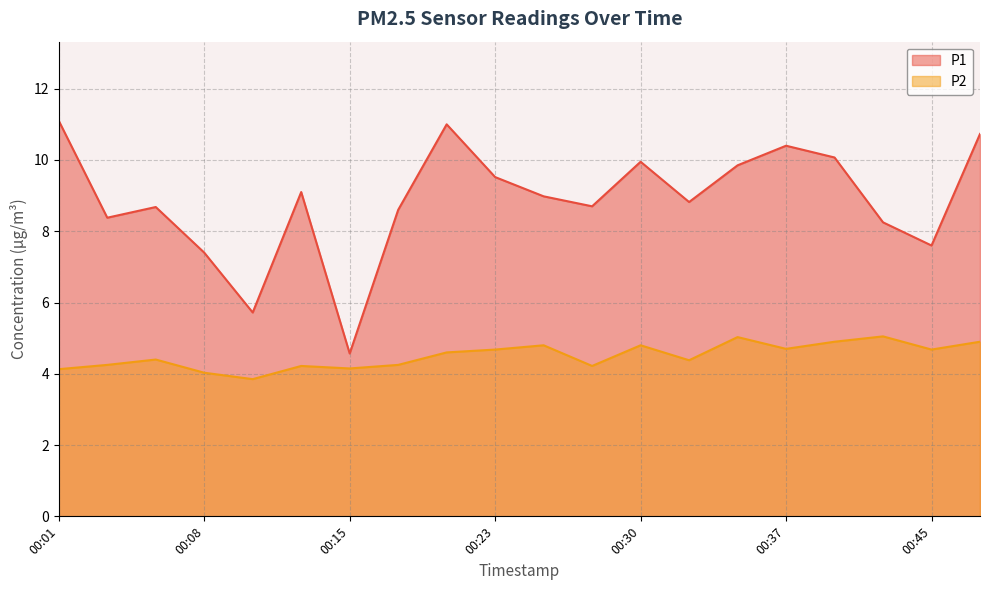

Reading left to right, what are all the values shown in this chart?

P1: 00:01=11.1	00:03=8.4	00:06=8.7	00:08=7.4	00:11=5.7	00:13=9.1	00:15=4.6	00:18=8.6	00:20=11.0	00:23=9.5	00:25=9.0	00:28=8.7	00:30=9.9	00:32=8.8	00:35=9.8	00:37=10.4	00:40=10.1	00:42=8.2	00:45=7.6	00:48=10.7
P2: 00:01=4.1	00:03=4.2	00:06=4.4	00:08=4.0	00:11=3.9	00:13=4.2	00:15=4.2	00:18=4.2	00:20=4.6	00:23=4.7	00:25=4.8	00:28=4.2	00:30=4.8	00:32=4.4	00:35=5.0	00:37=4.7	00:40=4.9	00:42=5.0	00:45=4.7	00:48=4.9